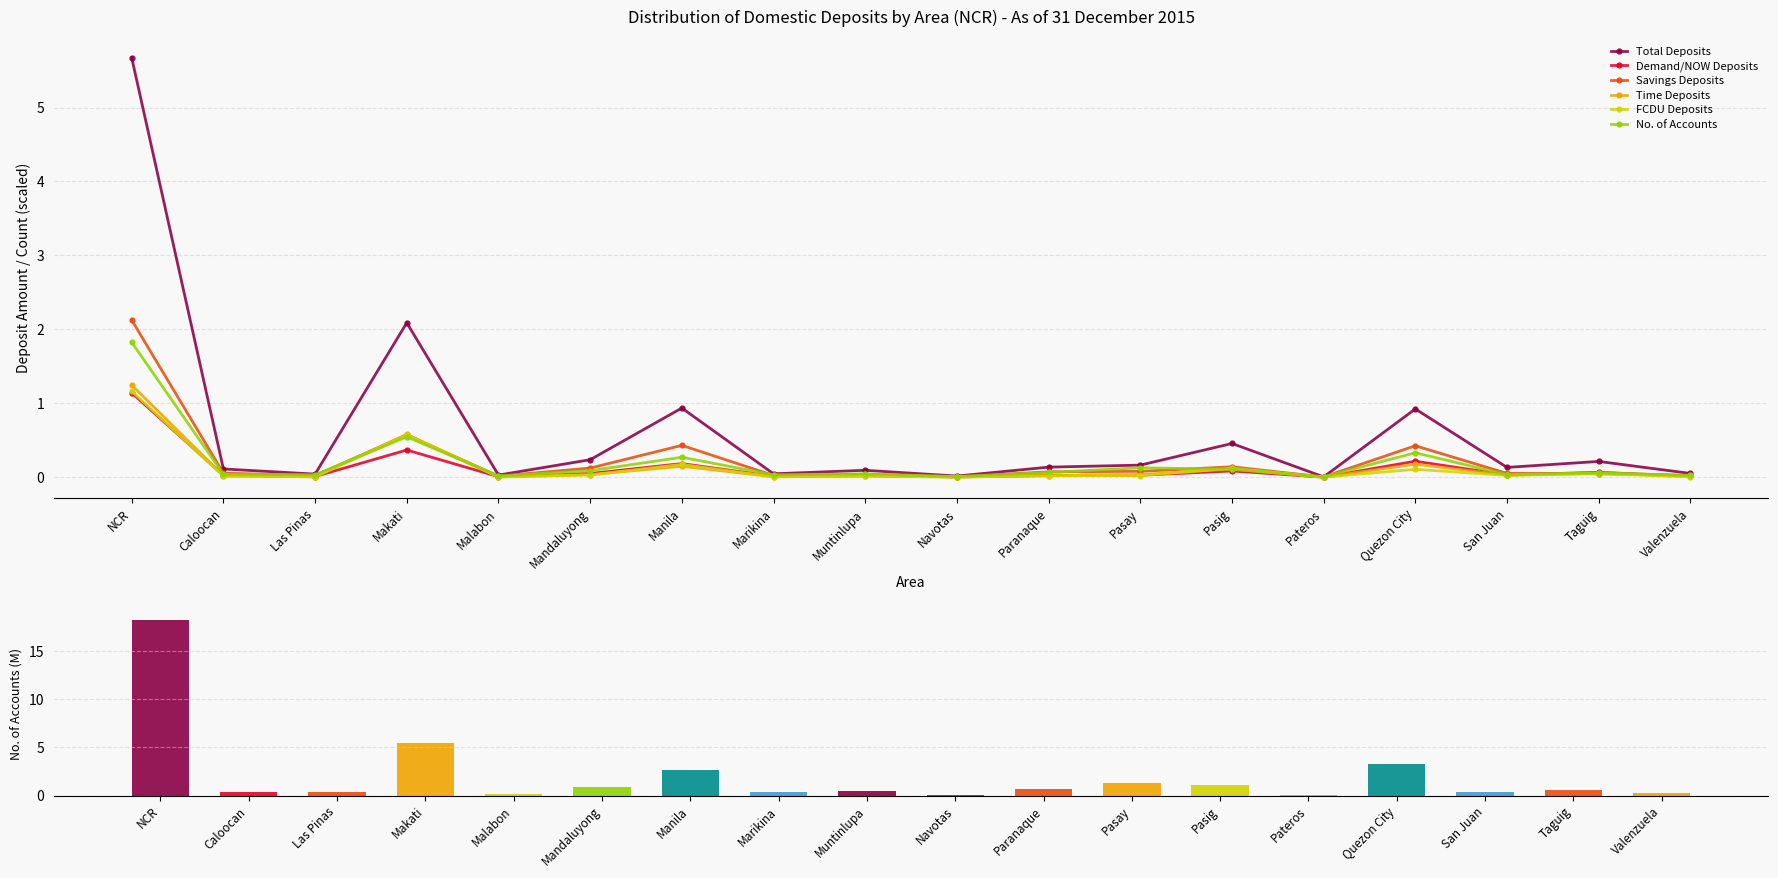

What is the value of the Time Deposits bar at the 7th from the left?

0.1